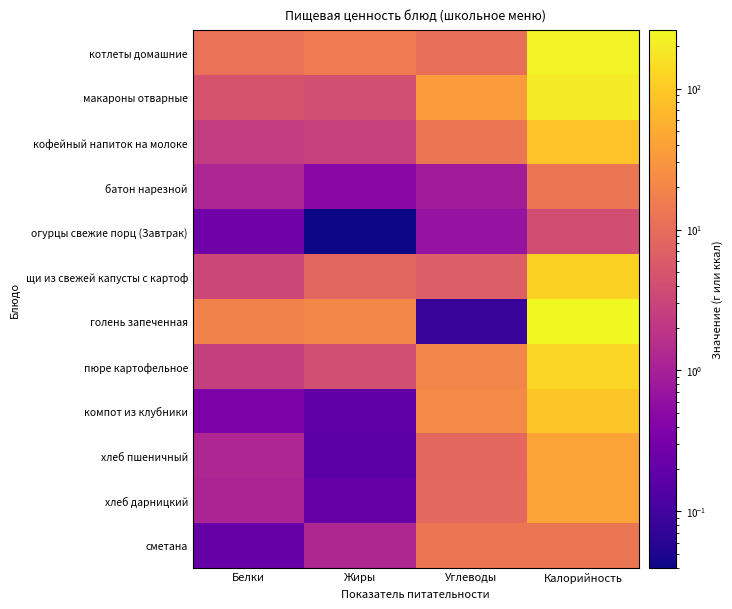

Which has a higher value, Углеводы or Белки?

Белки